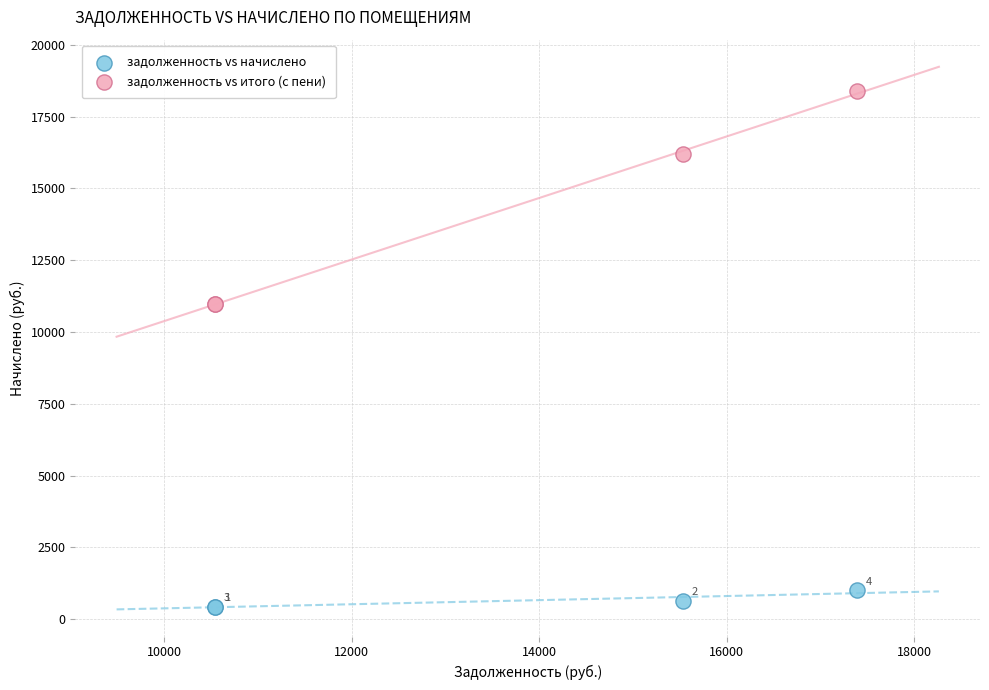

Which series contains the lowest Y value?

задолженность vs начислено